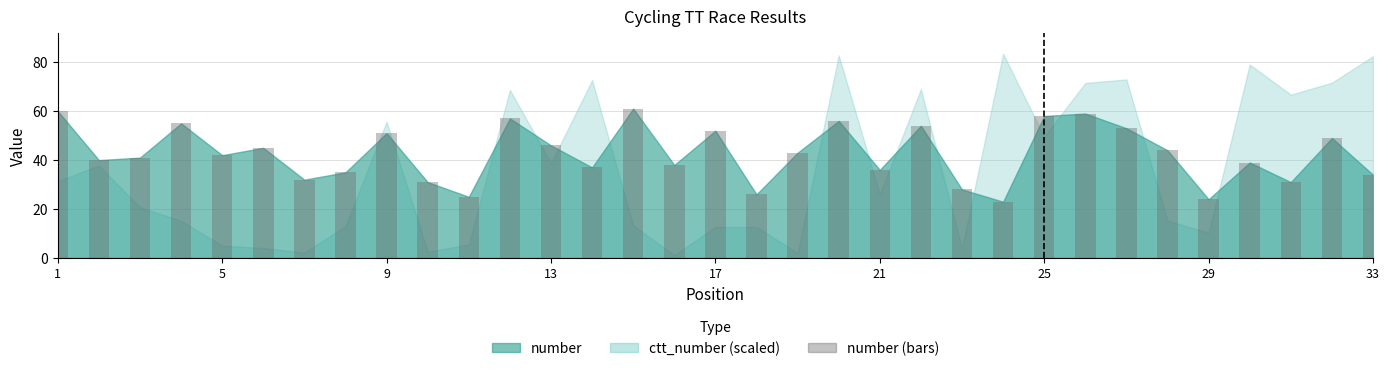

What is the value of the 8th bar from the left?

35